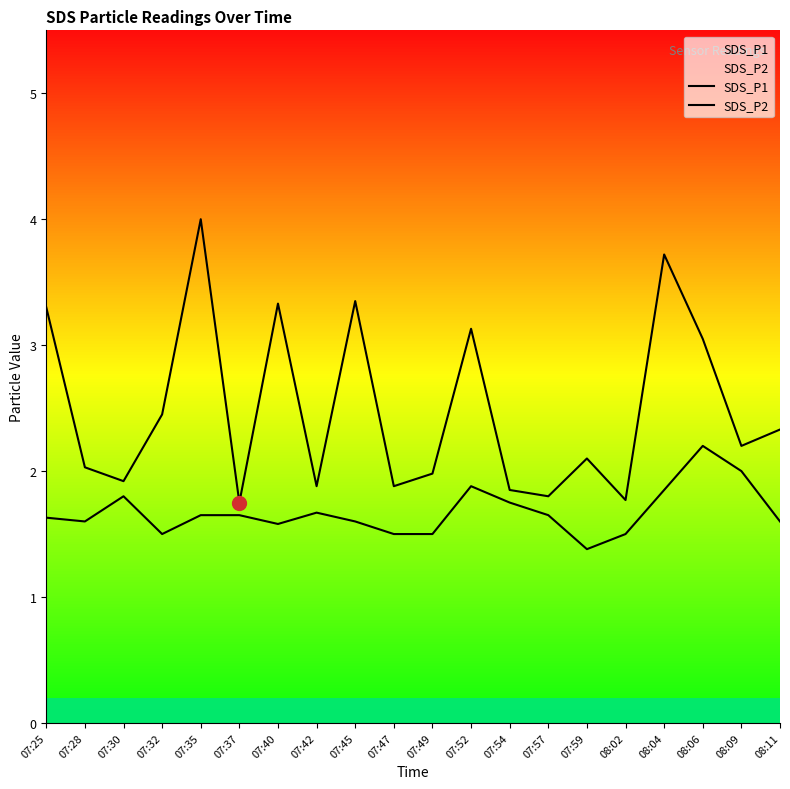

At how many categories does at least one series exceed 1?

20